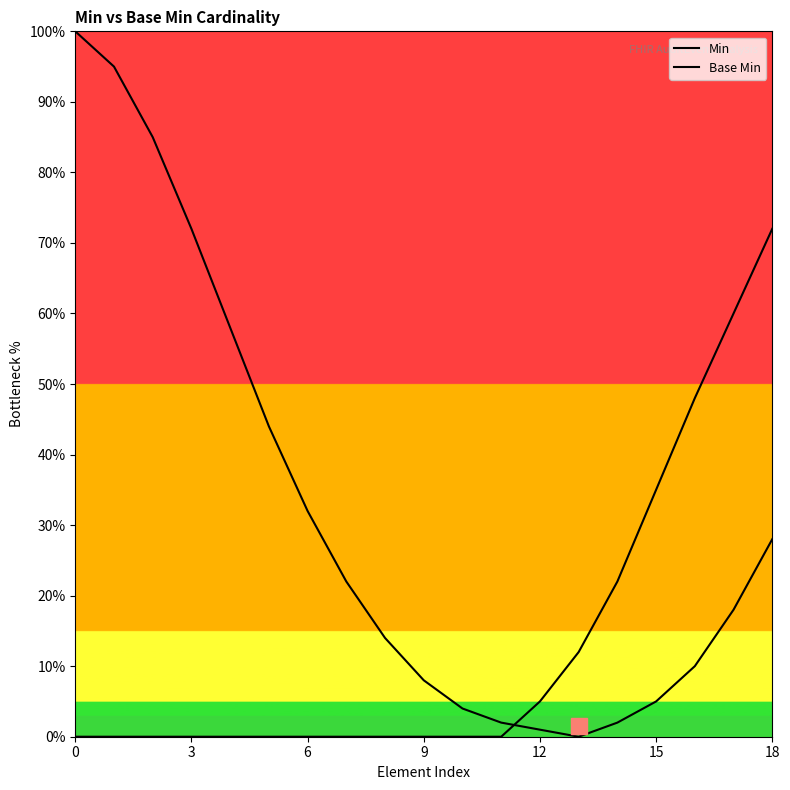

Does the chart have visible grid lines?

No